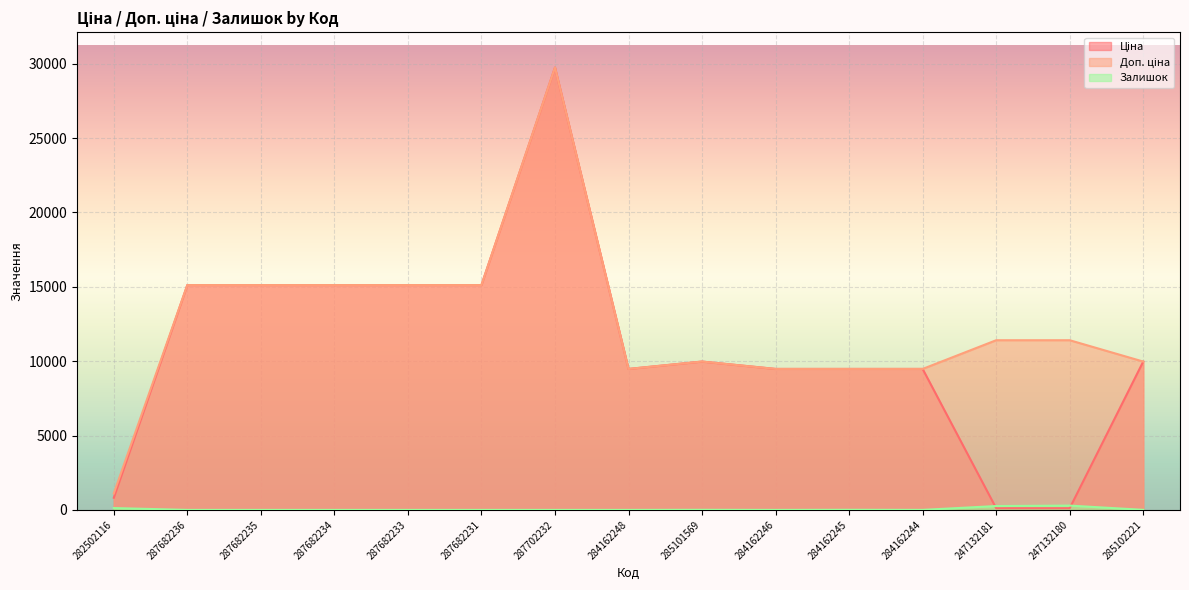

What is the average value of the Ціна series?

10950.9